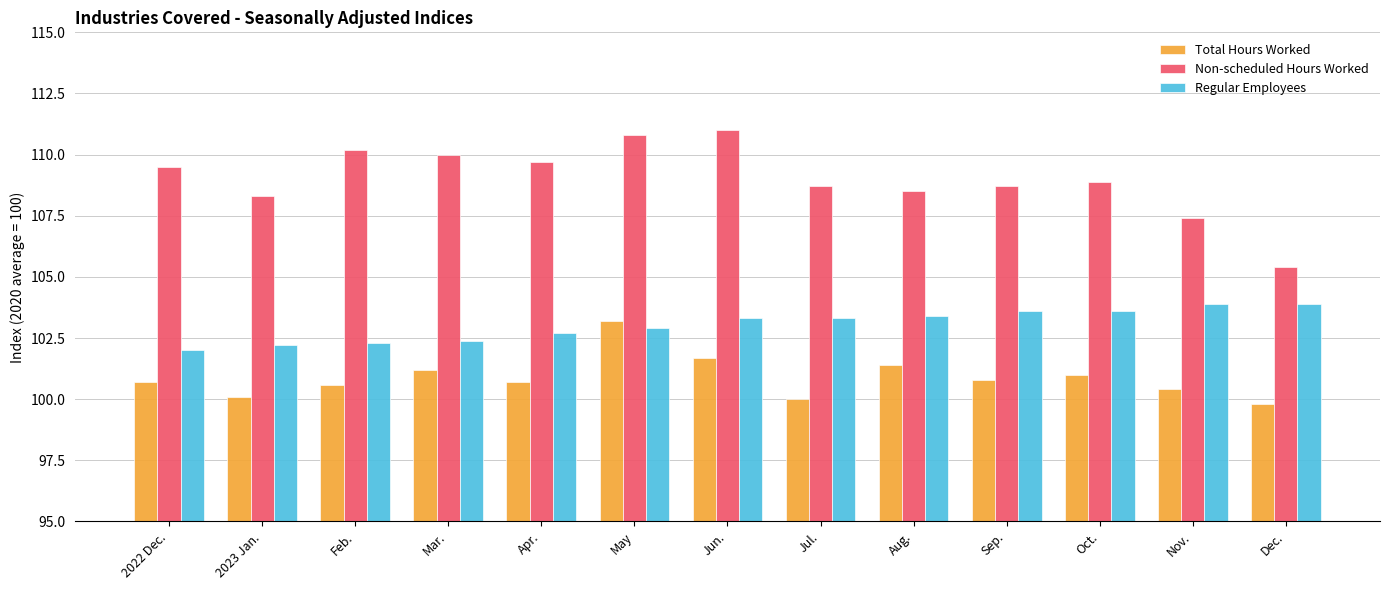

How many values in the Non-scheduled Hours Worked series exceed 108?

11